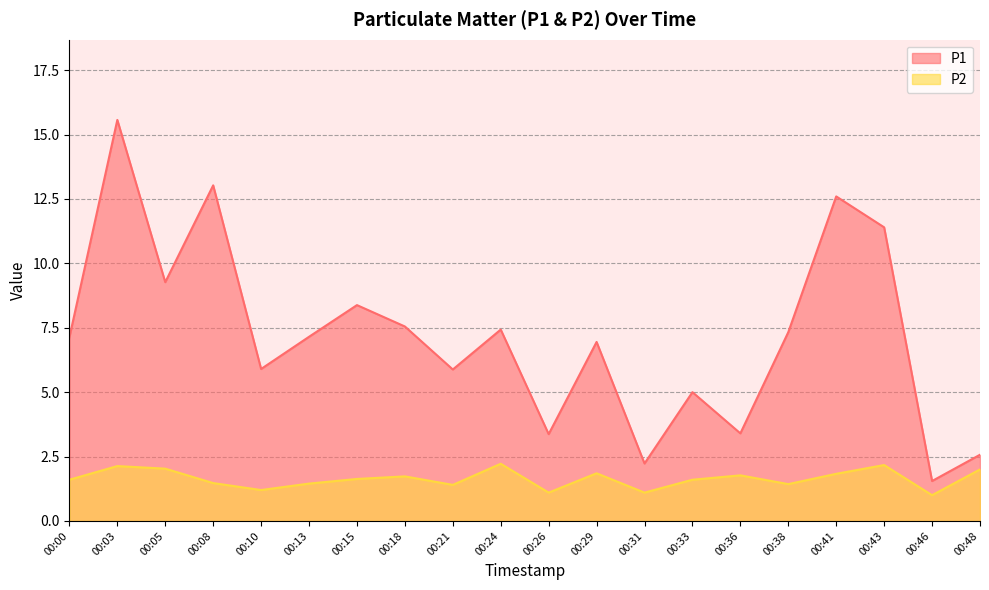

How many interior local peaks does the P2 series have?

6